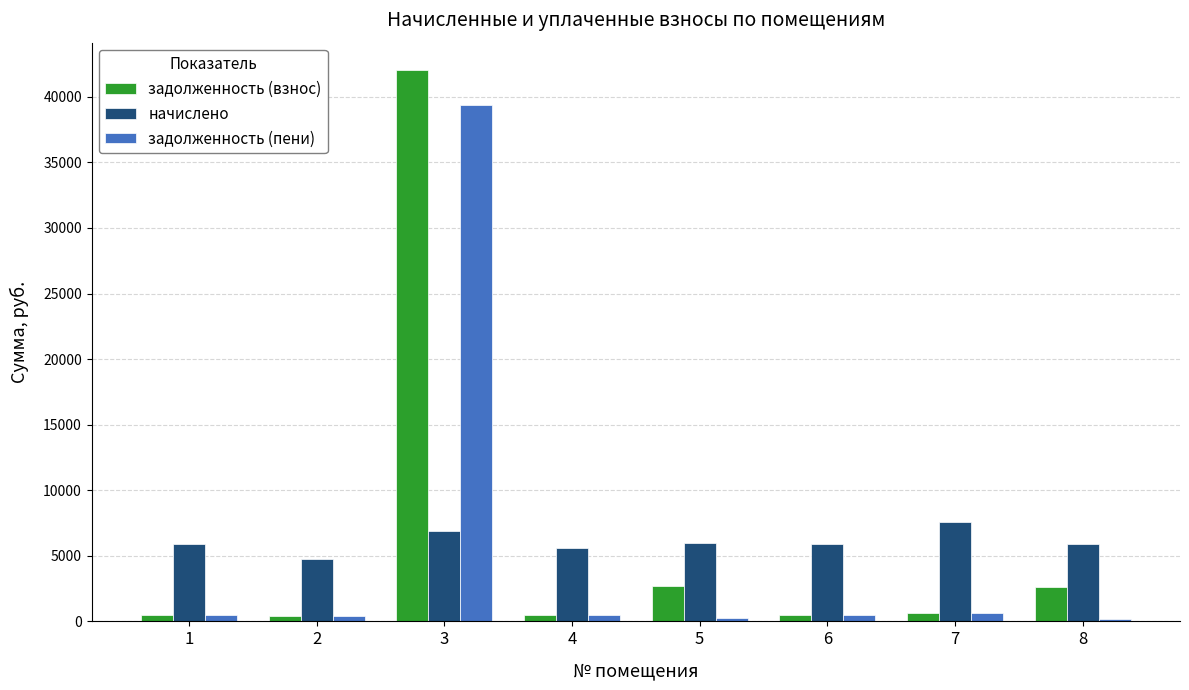

What is the spread (max minus min) of values at 1?

5402.2